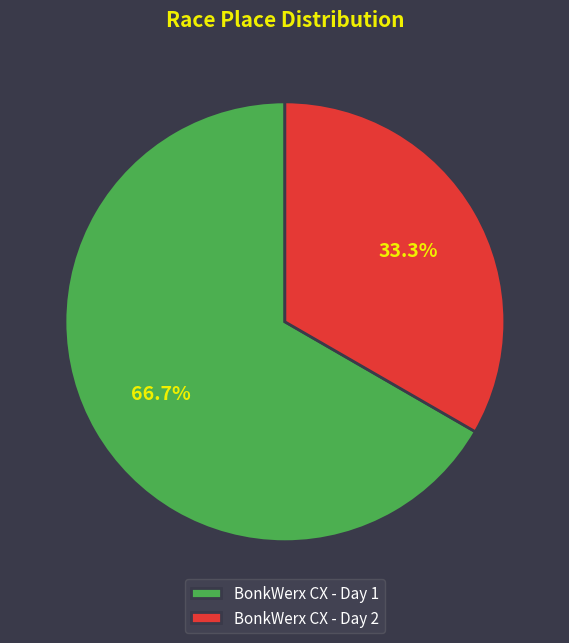

Is there any slice that represents more than half of the pie?

Yes